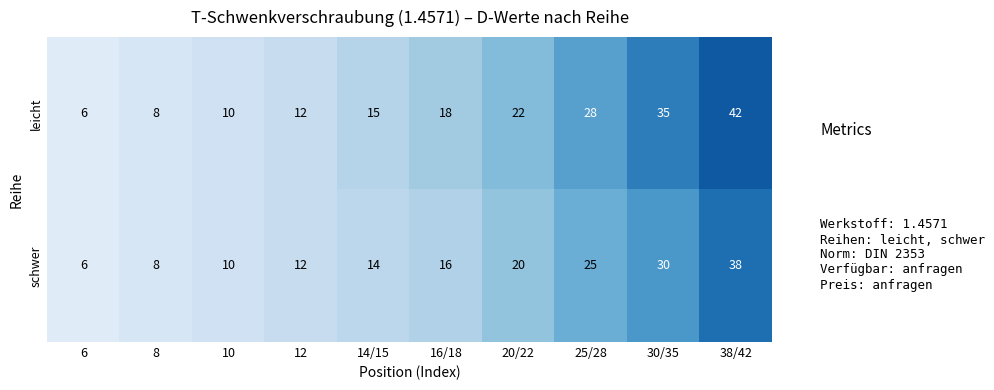

Rank the series at 14/15 from lowest to highest value.

schwer, leicht